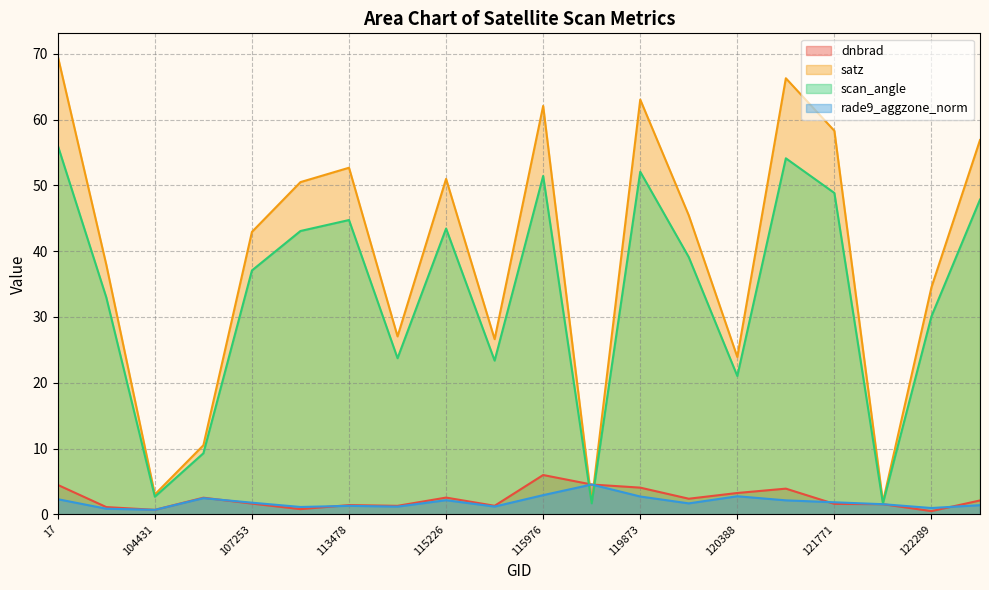

Which series has the widest spread of values?

satz